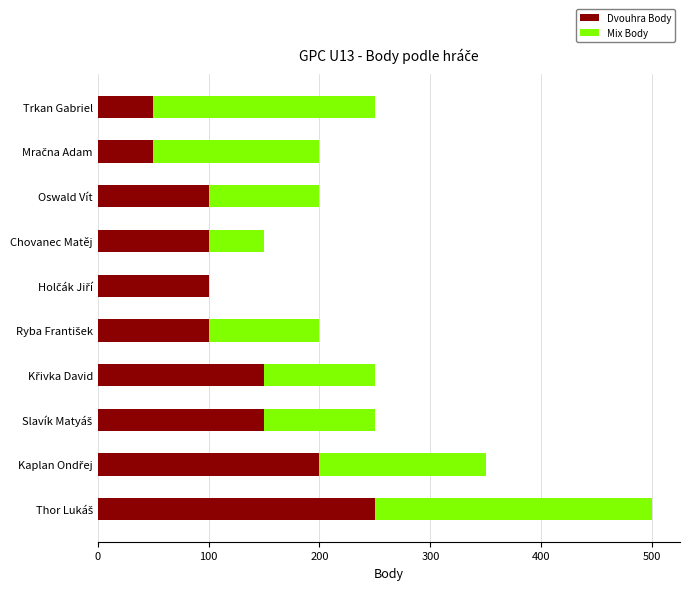

What is the maximum value for Dvouhra Body?

250